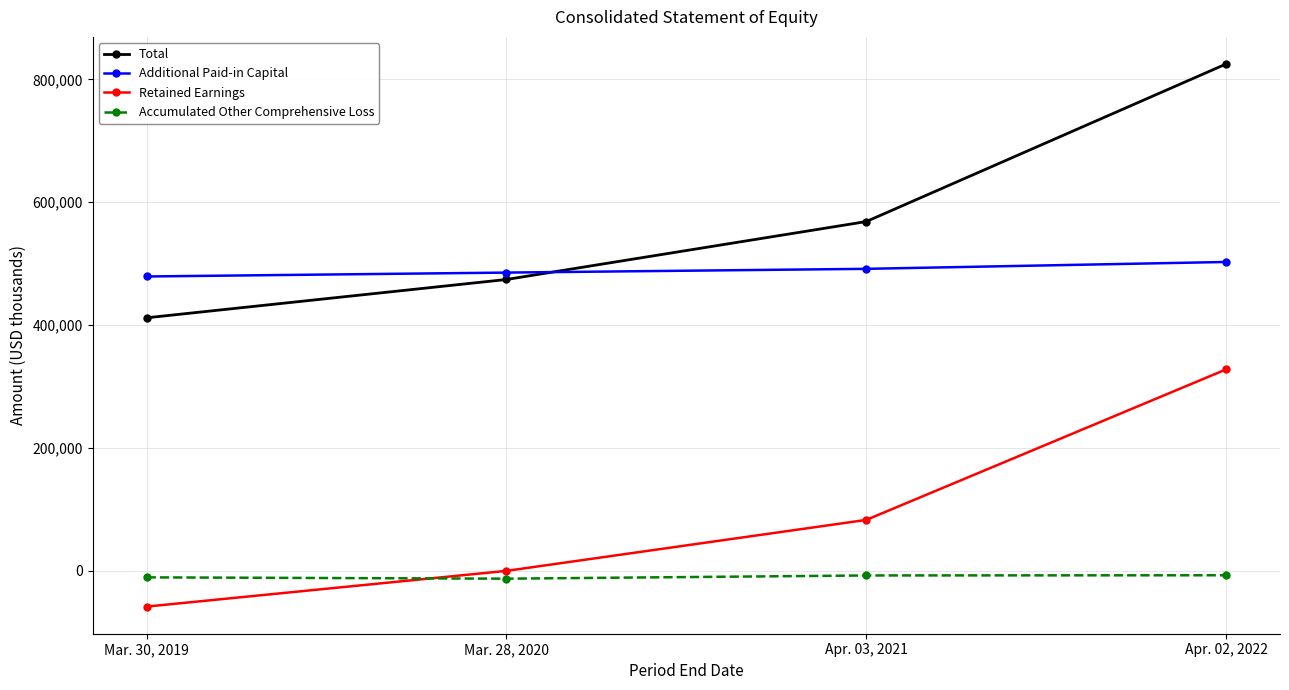

What is the maximum value shown in the chart?

825113